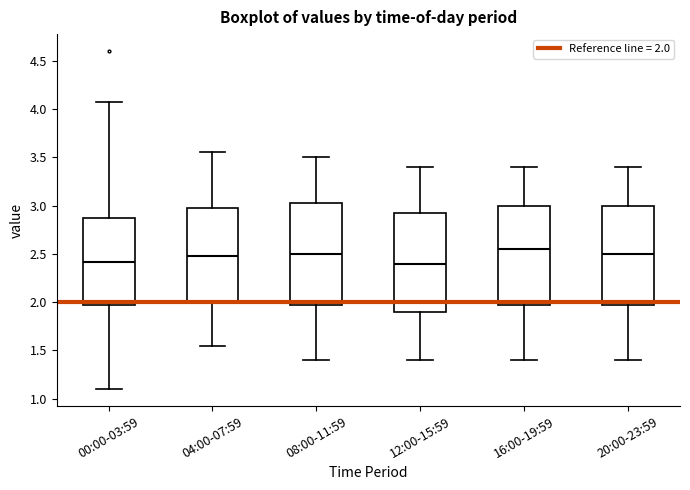

Reading left to right, transcribe this box plot: for each box, give where its median line is, the range the box spans, and where its two whiskers end, as read against the y-axis. The values are not printed on the chart, so give them approximately, as read against the axis.

00:00-03:59: median 2.40, box 1.95 to 2.85, whiskers 1.10 to 4.05
04:00-07:59: median 2.50, box 2.00 to 3.00, whiskers 1.55 to 3.55
08:00-11:59: median 2.50, box 2.00 to 3.05, whiskers 1.40 to 3.50
12:00-15:59: median 2.40, box 1.90 to 2.95, whiskers 1.40 to 3.40
16:00-19:59: median 2.55, box 2.00 to 3.00, whiskers 1.40 to 3.40
20:00-23:59: median 2.50, box 2.00 to 3.00, whiskers 1.40 to 3.40